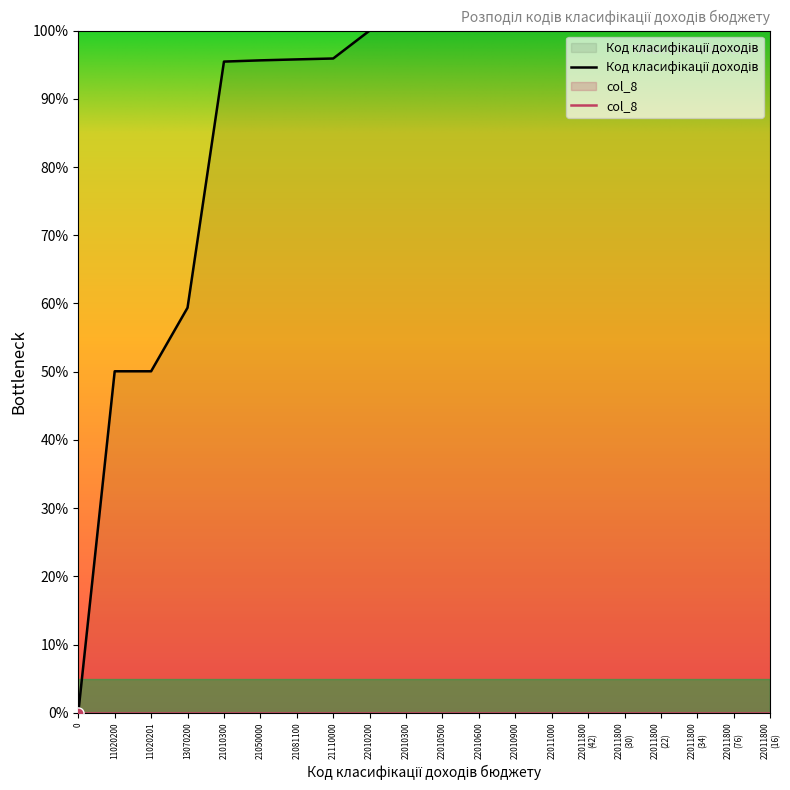

Count the number of values greater than 99.

12